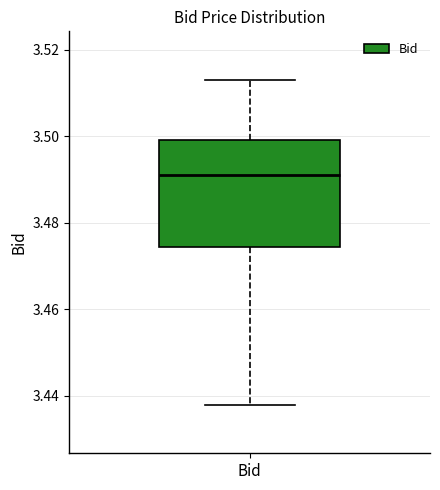

Transcribe this box plot: give where the median line is, the range the box spans, and where the two whiskers end, as read against the y-axis. The values are not printed on the chart, so give them approximately, as read against the axis.

median 3.492, box 3.474 to 3.500, whiskers 3.438 to 3.514